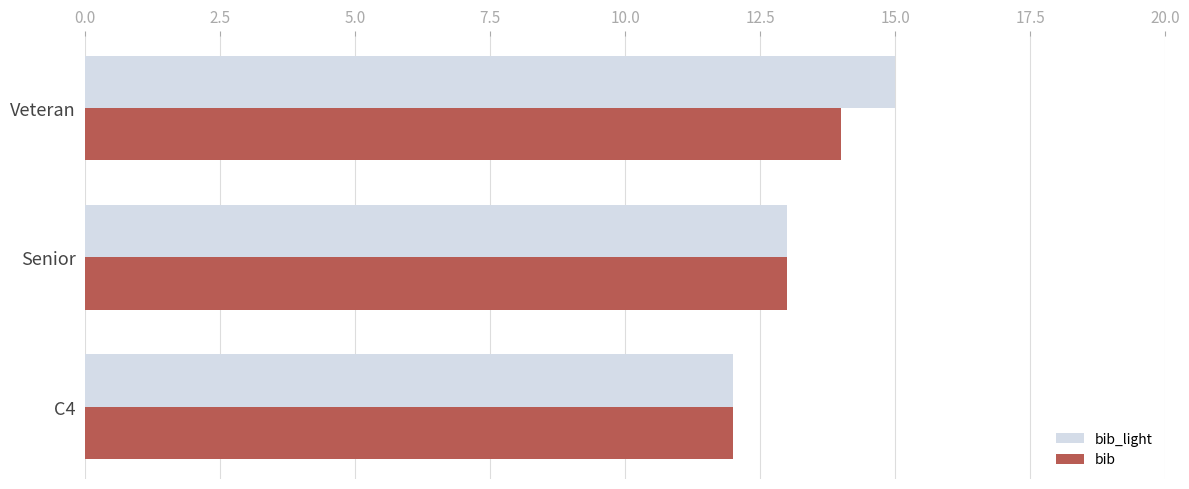

List the labels in order of bib value, smallest first.

C4, Senior, Veteran